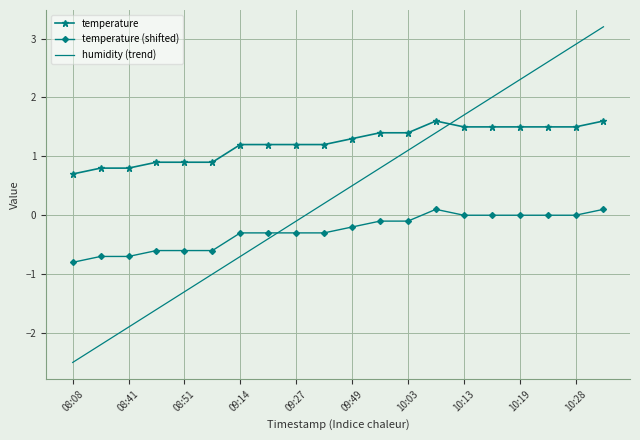

At how many categories does at least one series exceed 0?

20